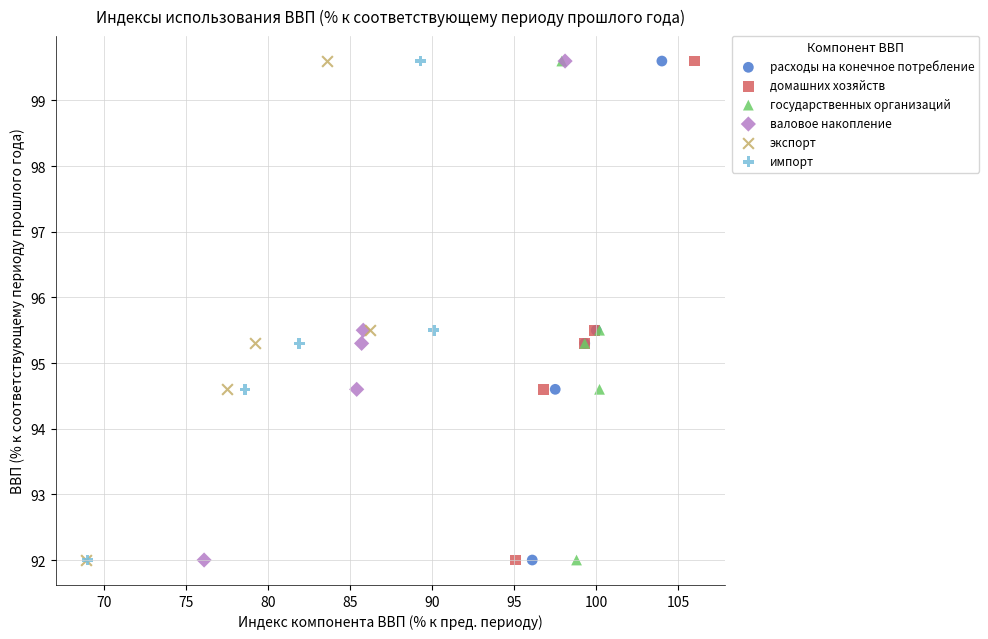

What are all the series names shown in the legend?

расходы на конечное потребление, домашних хозяйств, государственных организаций, валовое накопление, экспорт, импорт